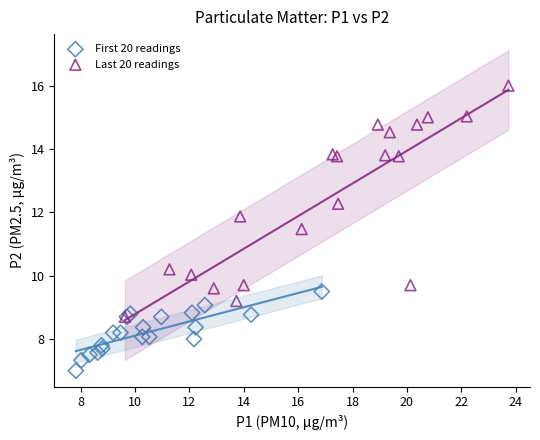

Which series has the largest Y range (max minus min)?

Last 20 readings